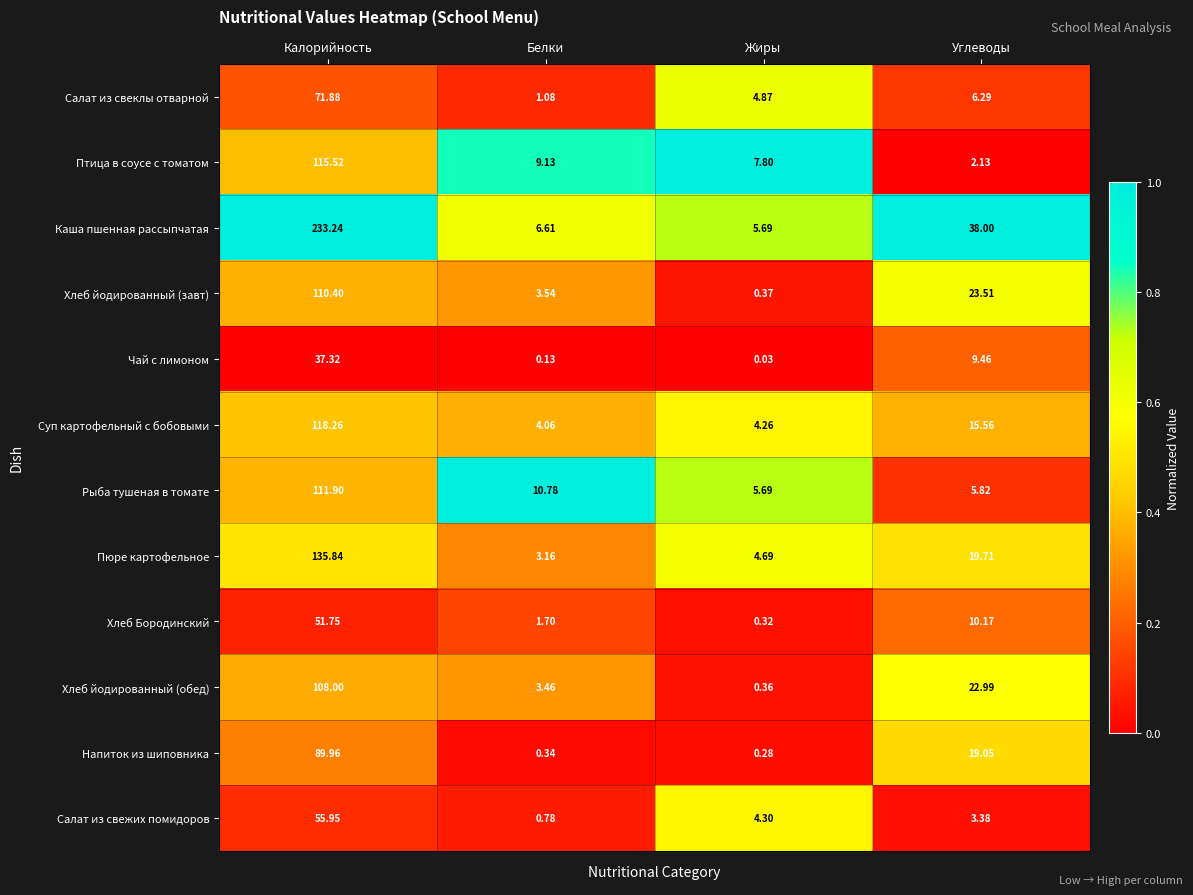

List the labels in order of Рыба тушеная в томате value, smallest first.

Жиры, Углеводы, Белки, Калорийность